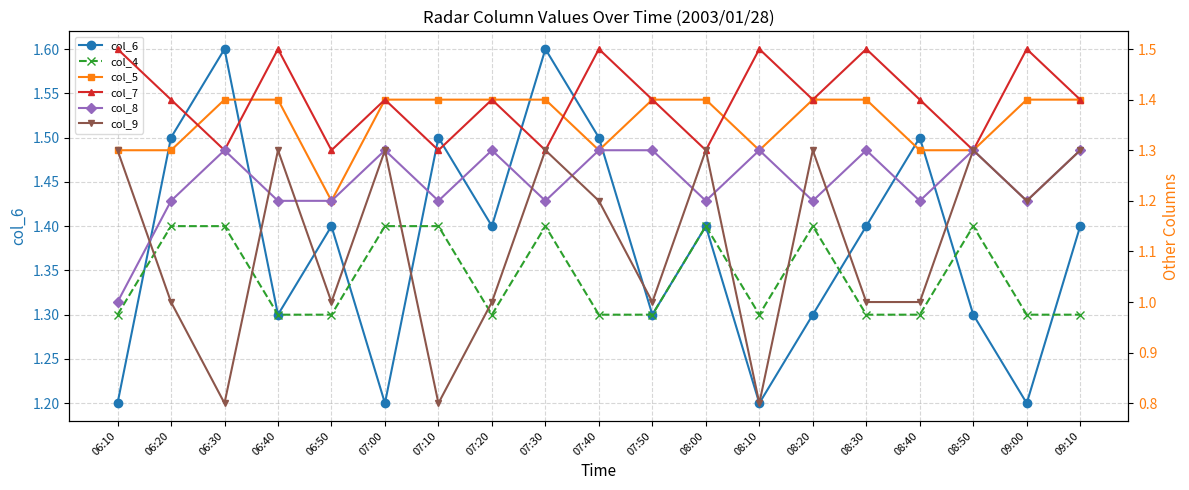

What is the minimum value shown in the chart?

0.8